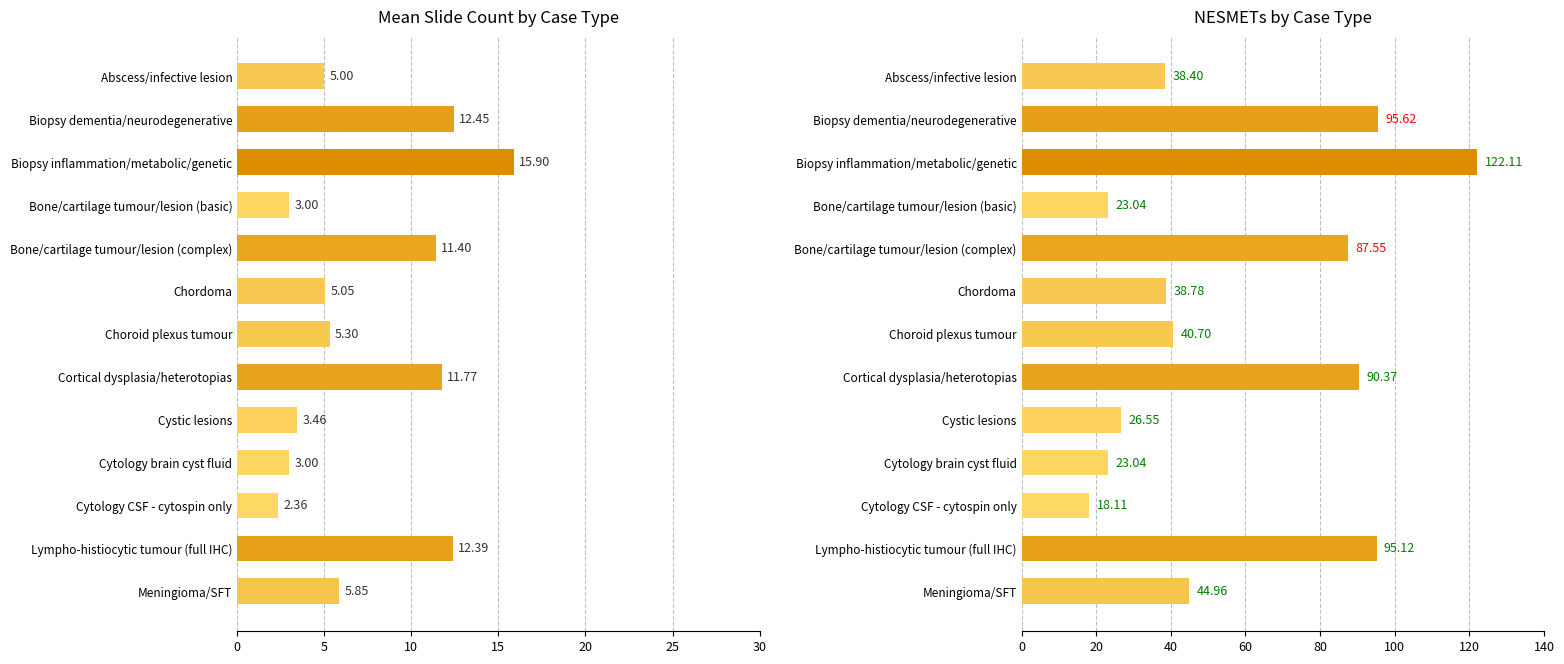

How many values in the NESMETs (Case) series exceed 40?

7